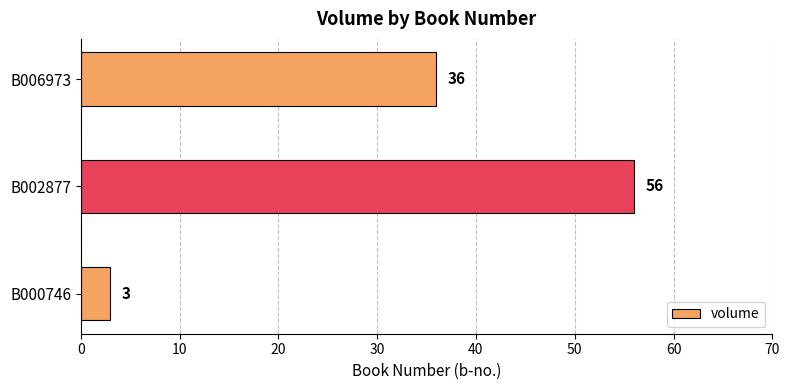

What is the sum of all values?

95